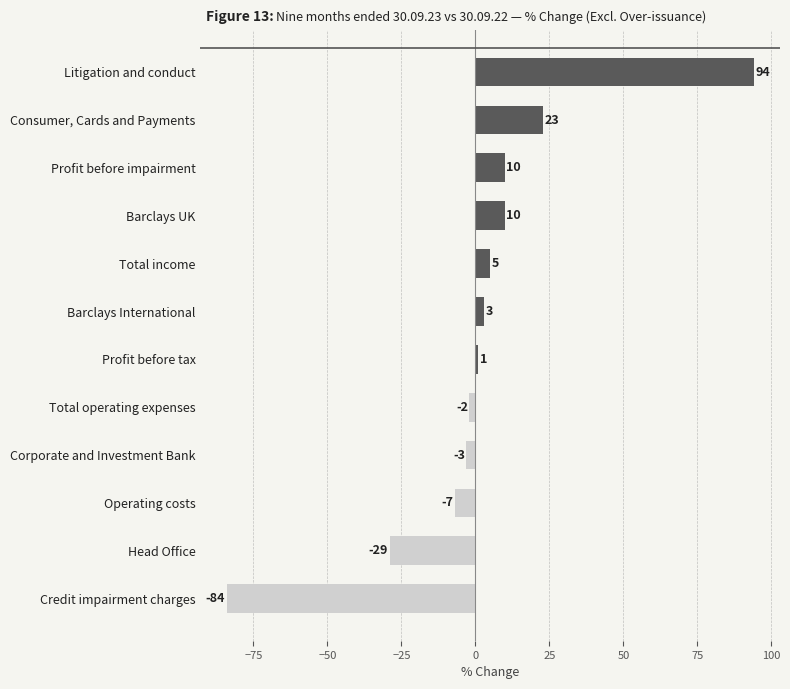

Does the chart contain stacked bars?

No